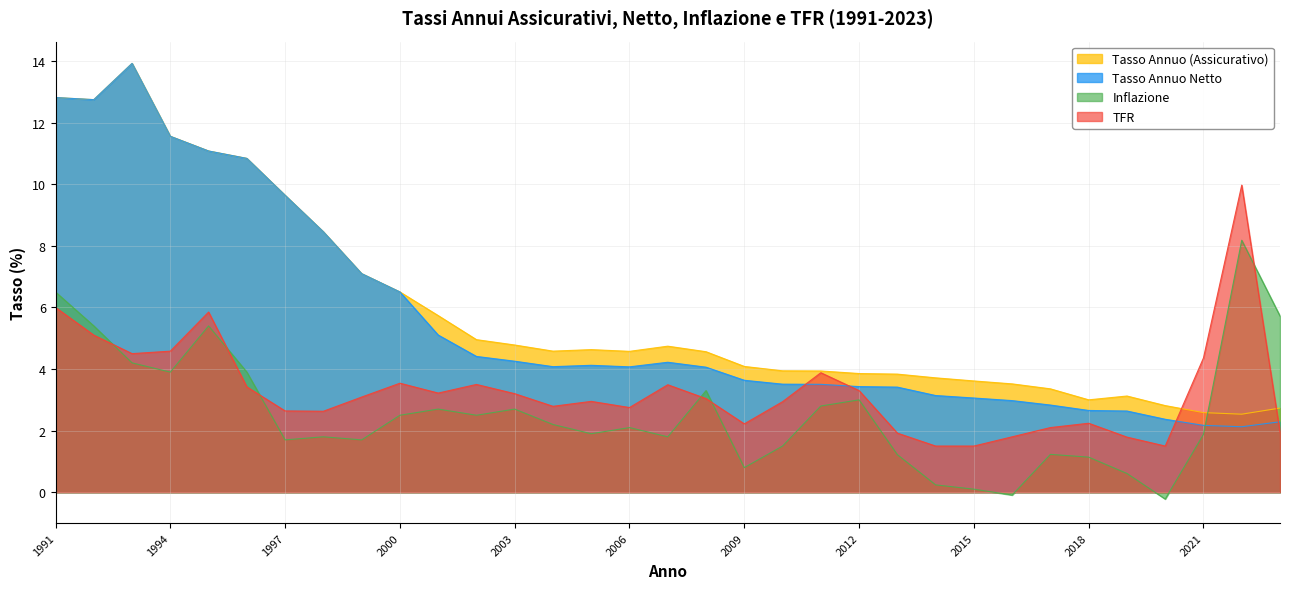

What is the minimum value for Tasso Annuo (Assicurativo)?

2.5